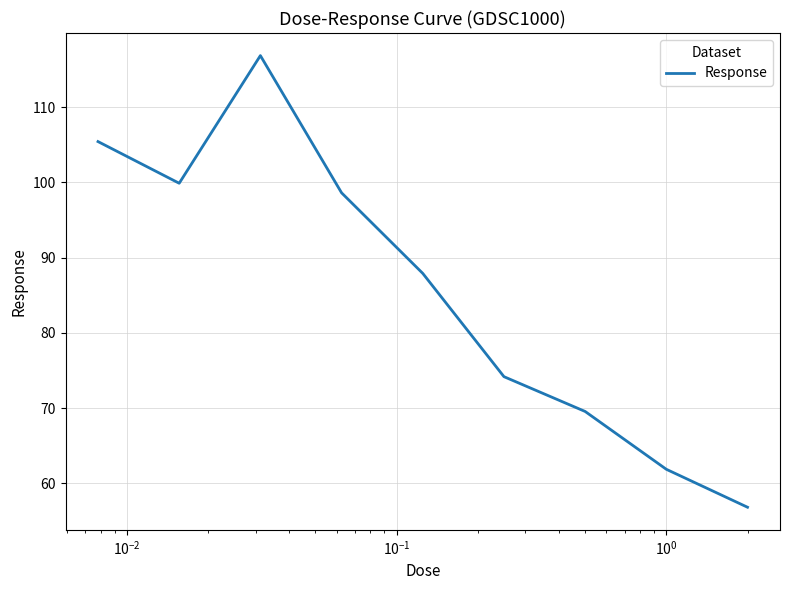

Reading right to left, list all the values displayed in this chart.

56.8	61.9	69.5	74.2	87.9	98.6	116.8	99.9	105.4